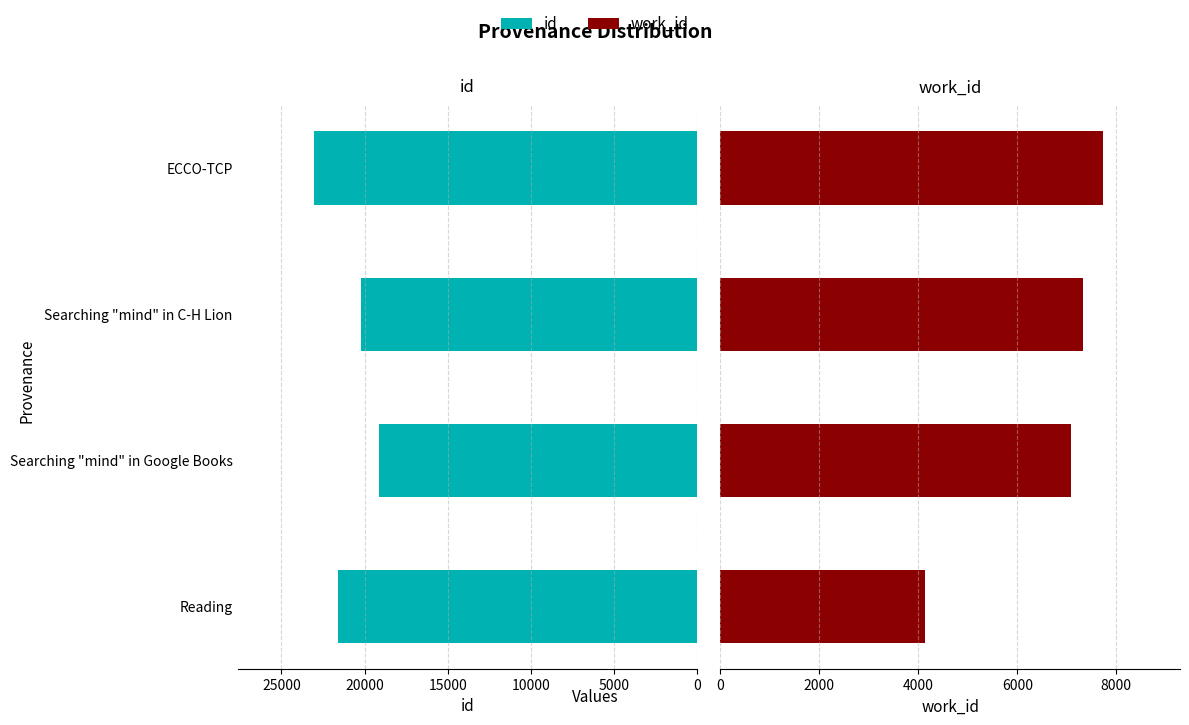

How many data points does each series have?

4